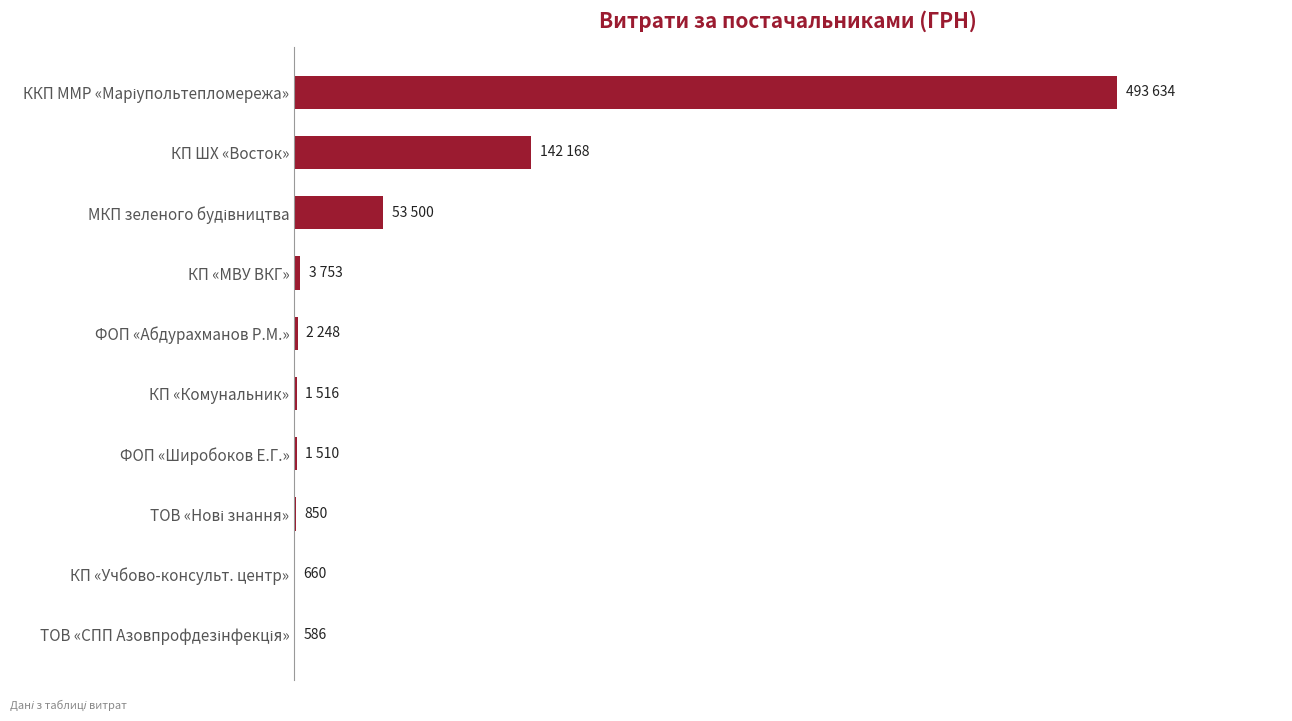

Are the bars horizontal?

Yes